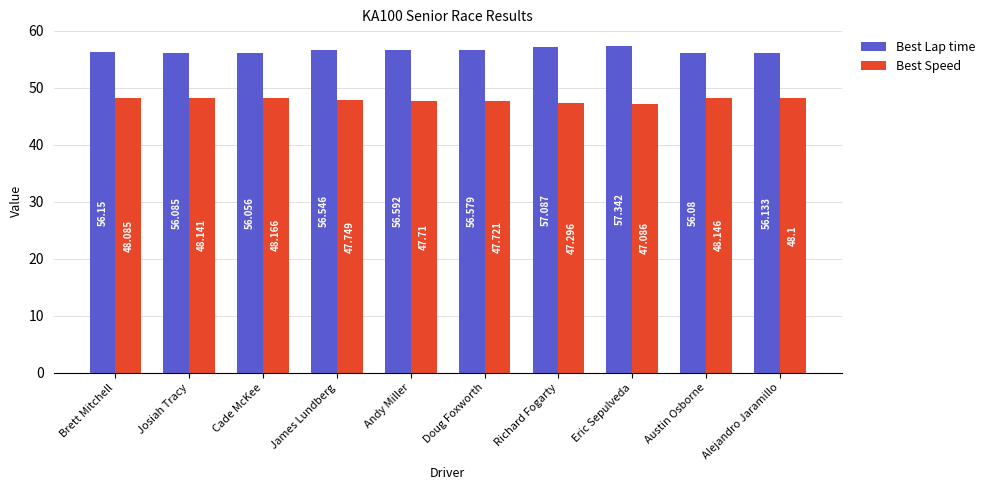

Which category has the lowest value in the Best Speed series?

Eric Sepulveda